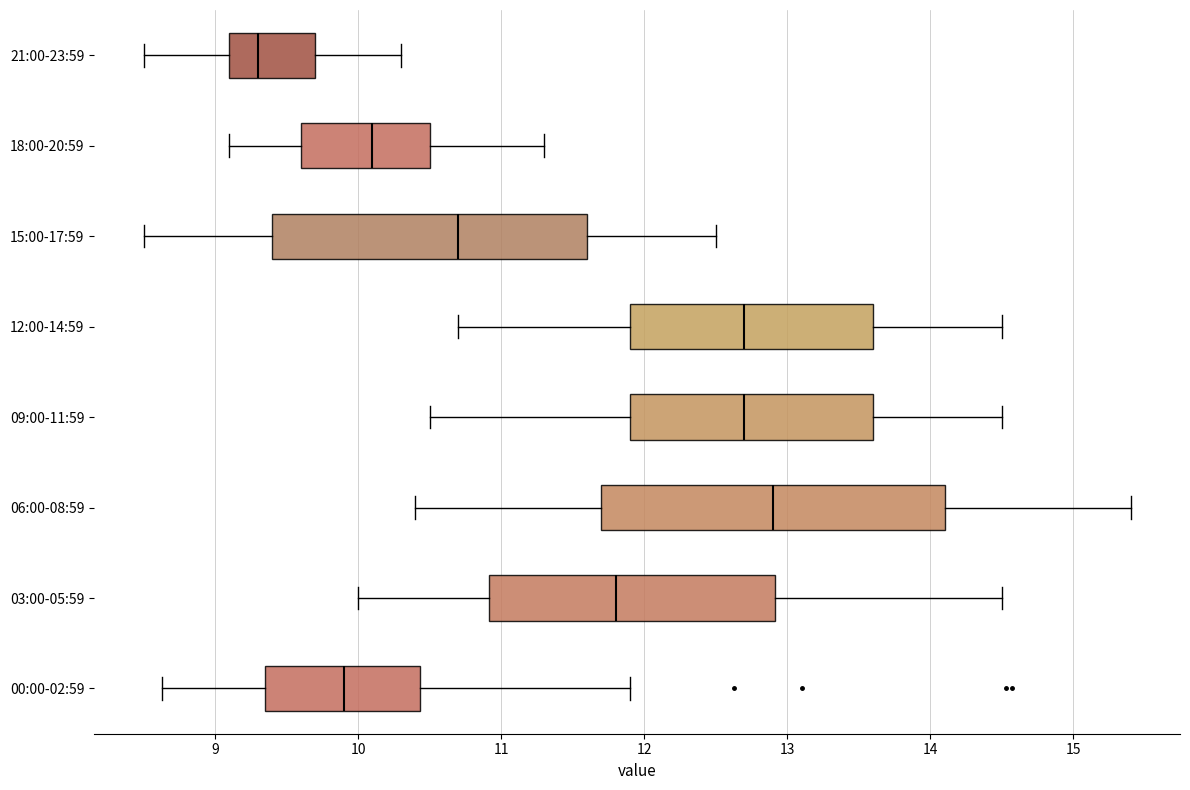

Which box is the widest, from its left edge to its right edge?

06:00-08:59